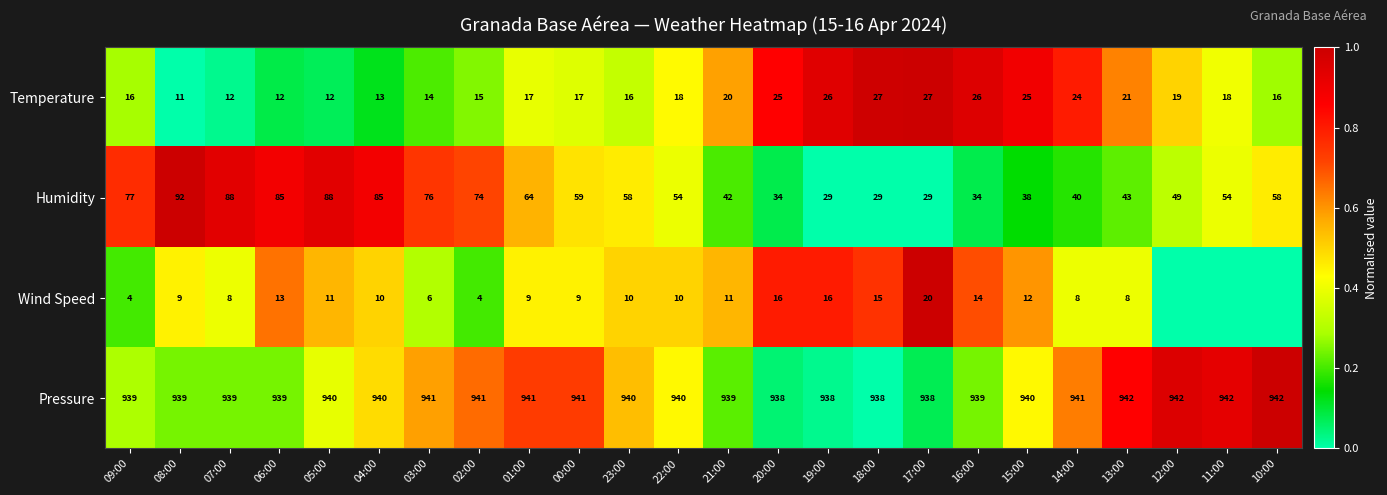

Between 07:00 and 16:00, which series saw the biggest shift?

Humidity